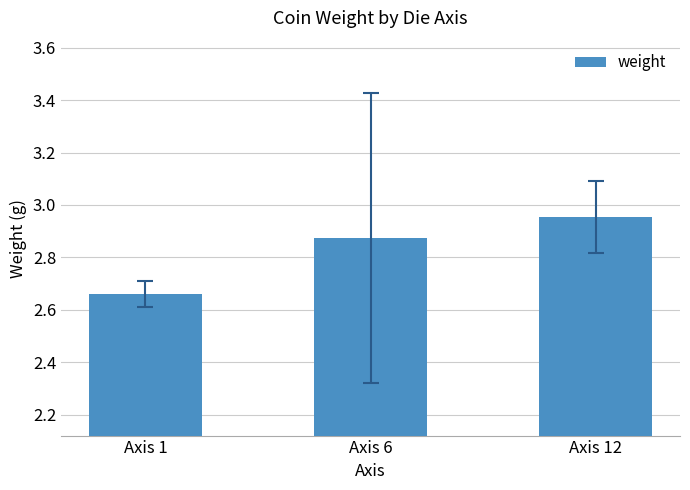

Which has a higher value, Axis 12 or Axis 6?

Axis 12